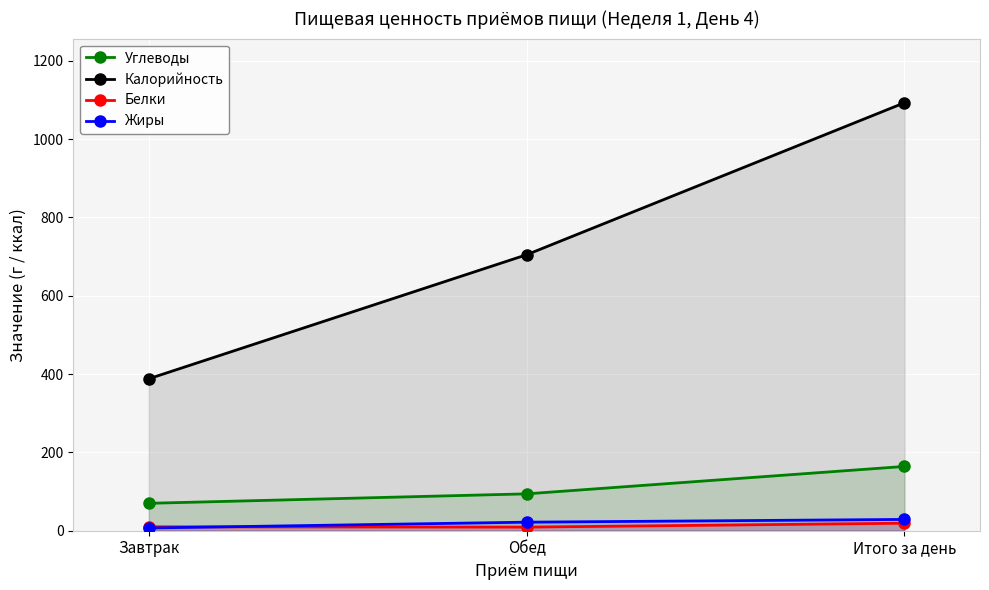

What is the label of the 1st point from the left?

Завтрак